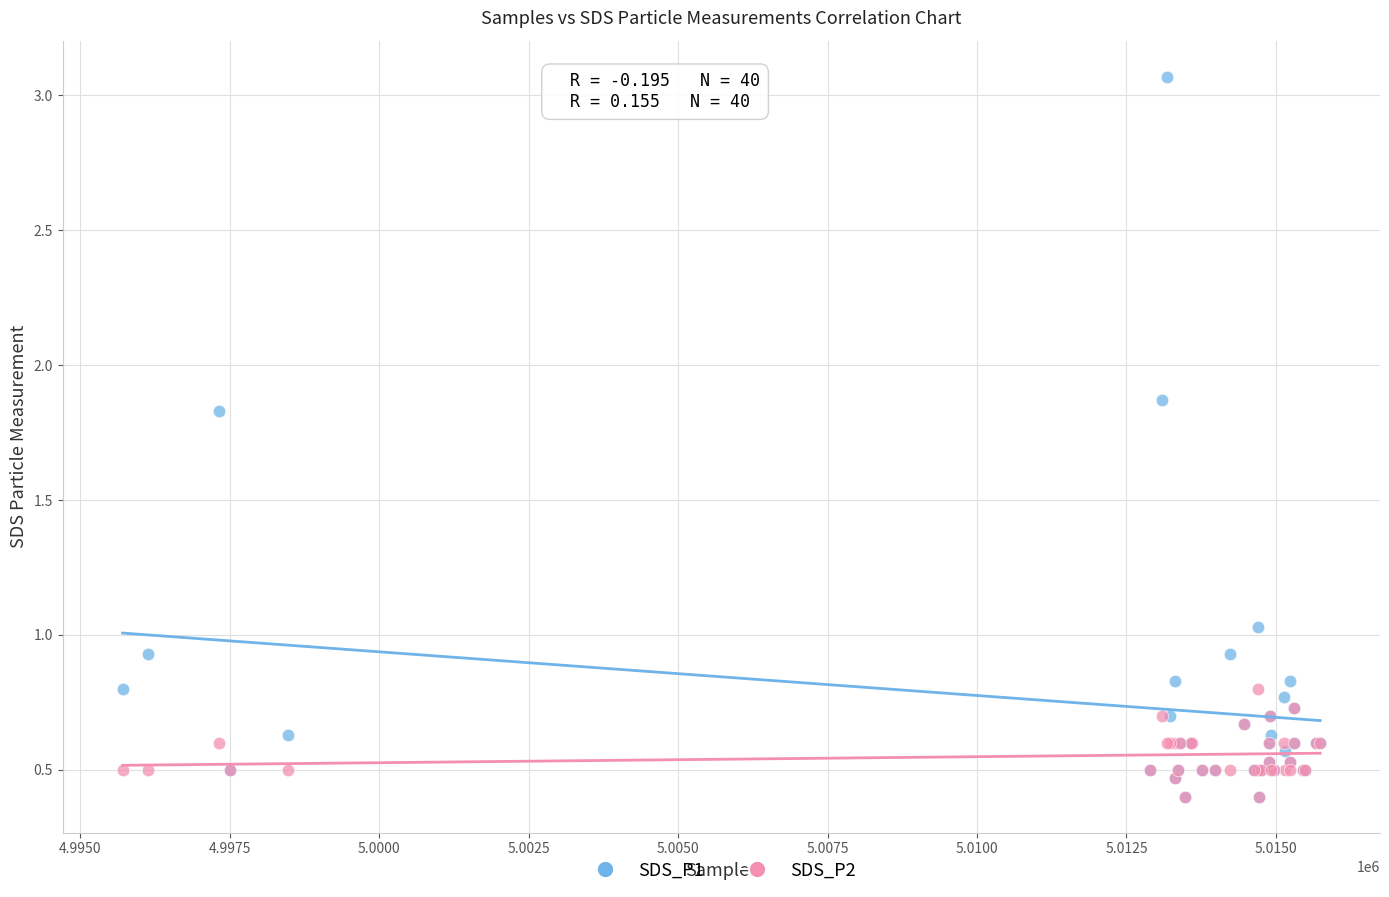

Which series has the widest spread of Y values?

SDS_P1